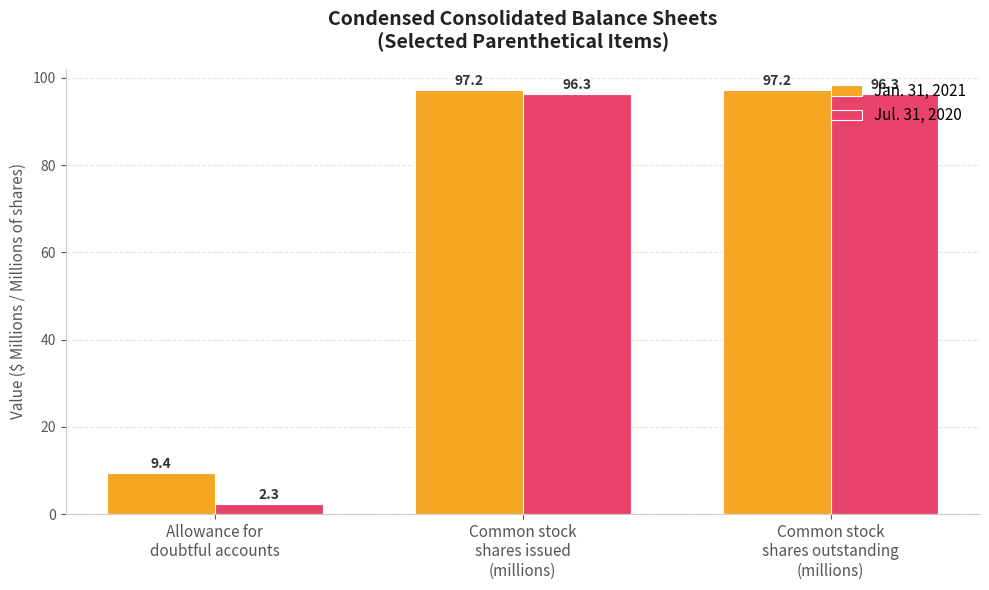

What are all the series names shown in the legend?

Jan. 31, 2021, Jul. 31, 2020